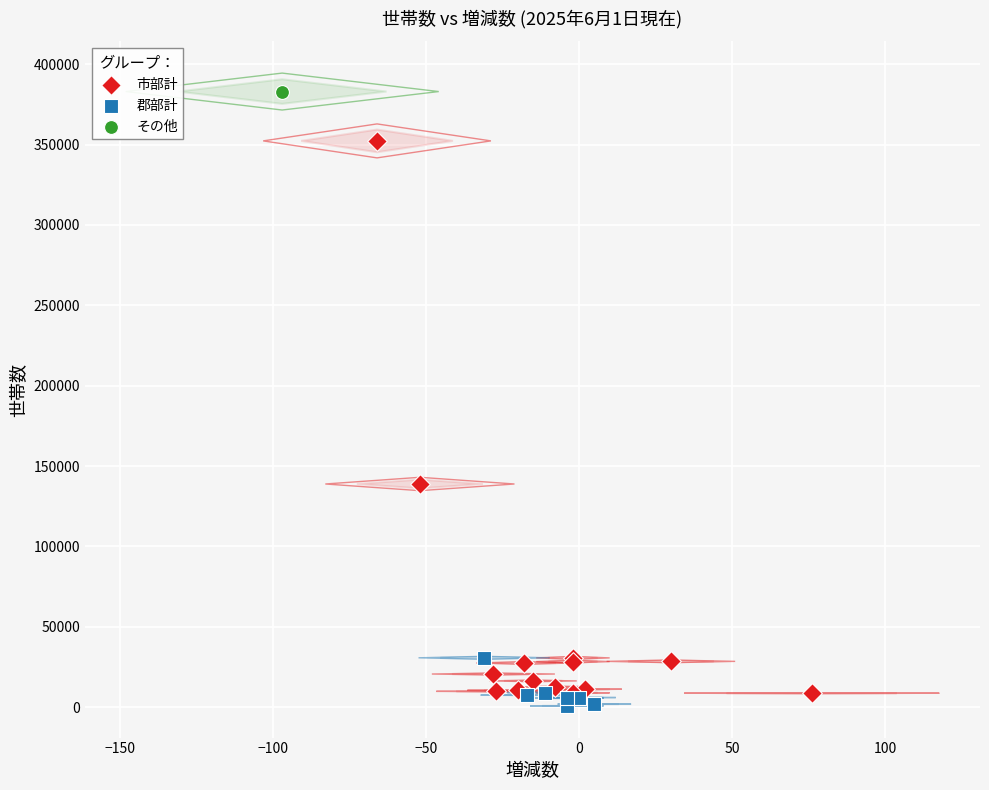

What are all the series names shown in the legend?

市部計, 郡部計, その他